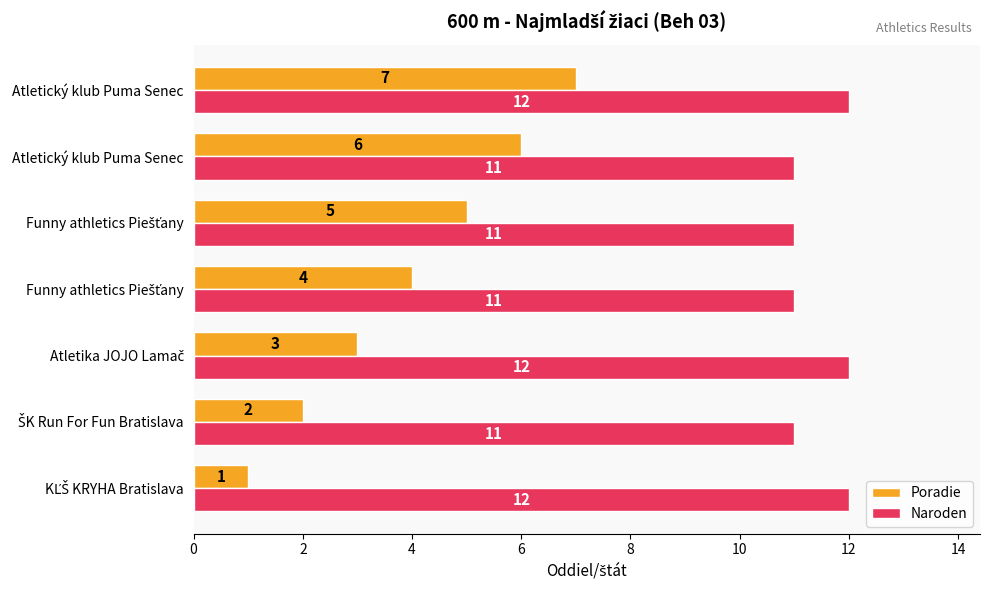

Which series has the largest total across all categories?

Naroden